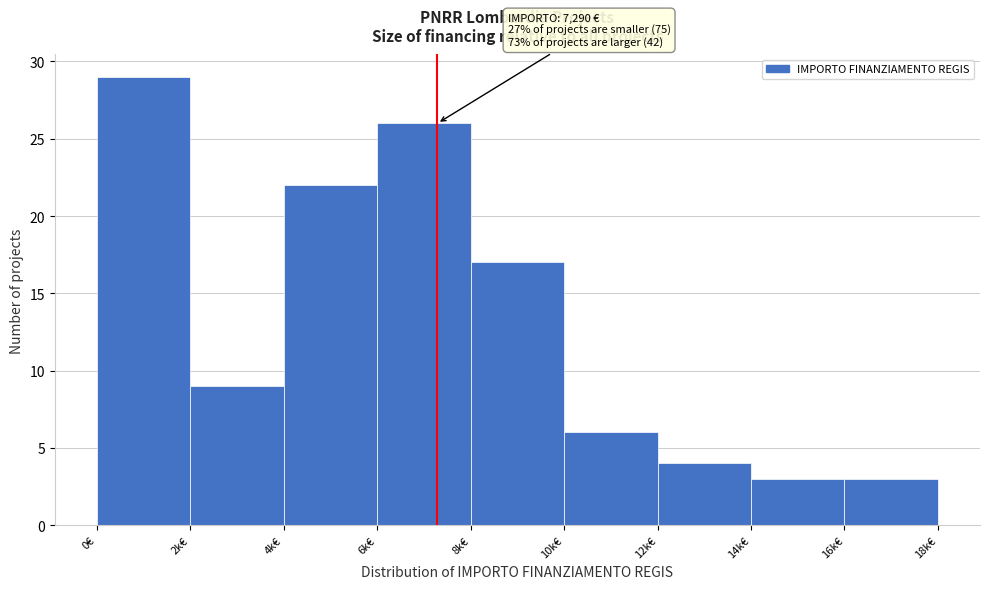

Reading left to right, list all the values displayed in this chart.

0€=29	2k€=9	4k€=22	6k€=26	8k€=17	10k€=6	12k€=4	14k€=3	16k€=3